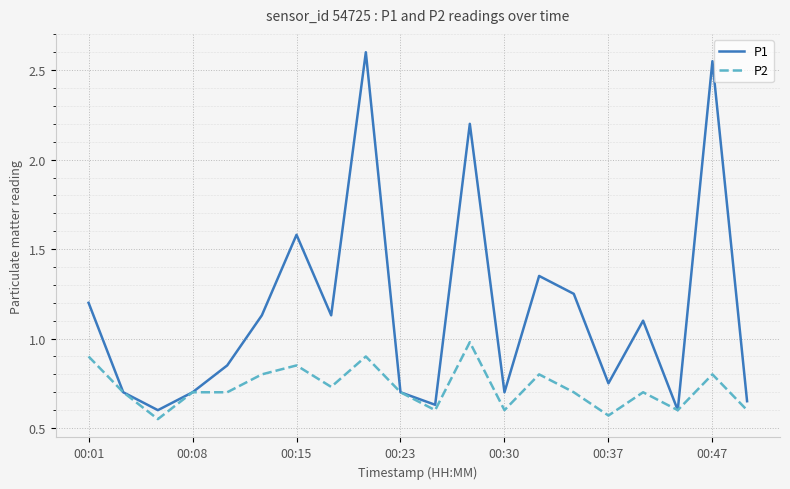

Does the chart have visible grid lines?

Yes